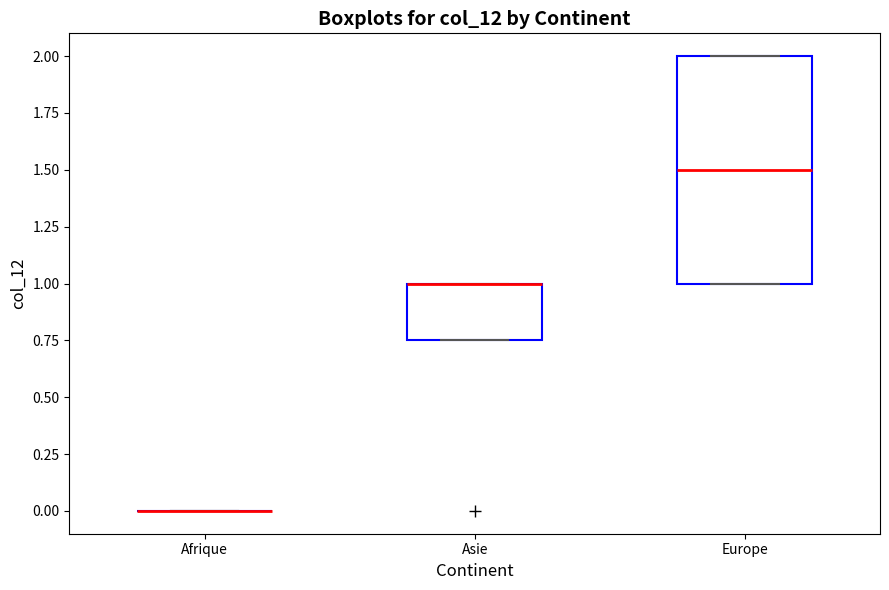

Where is the lower edge of the box for Asie on the y-axis? The values are not printed on the chart, so give them approximately, as read against the axis.

0.75